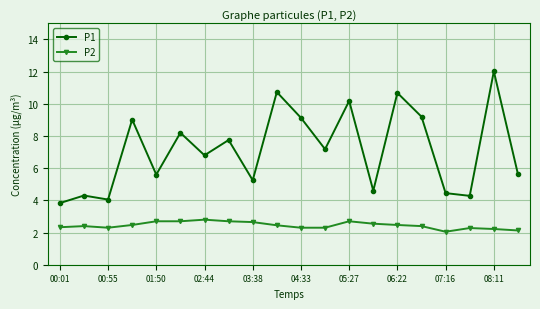

True or false: P2 has more than 1 interior local peaks.

True